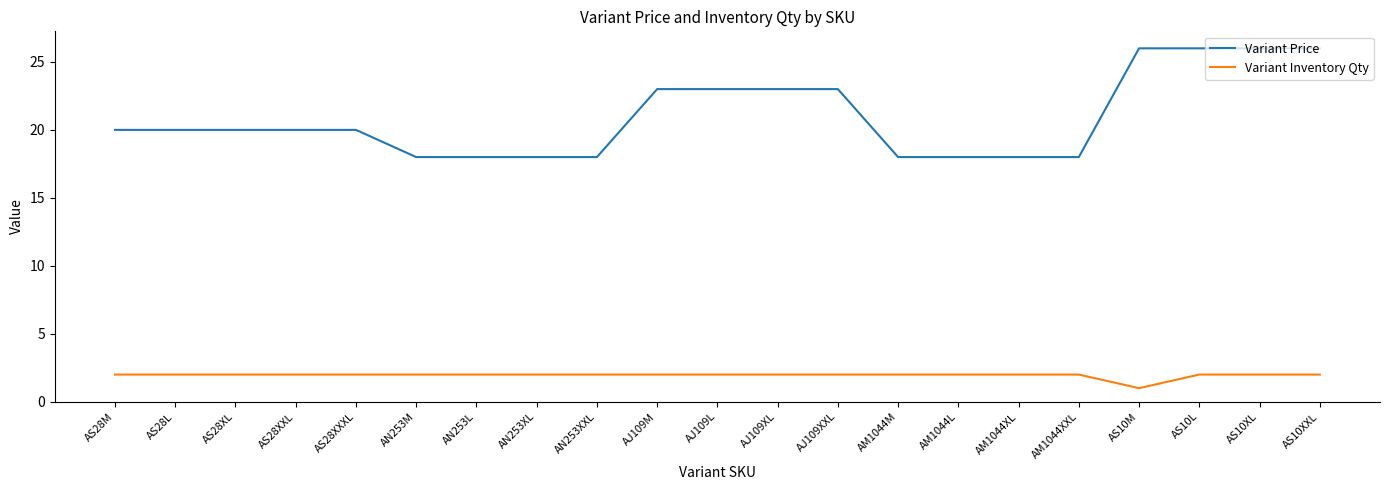

At AS28M, list the series in order from smallest to largest.

Variant Inventory Qty, Variant Price